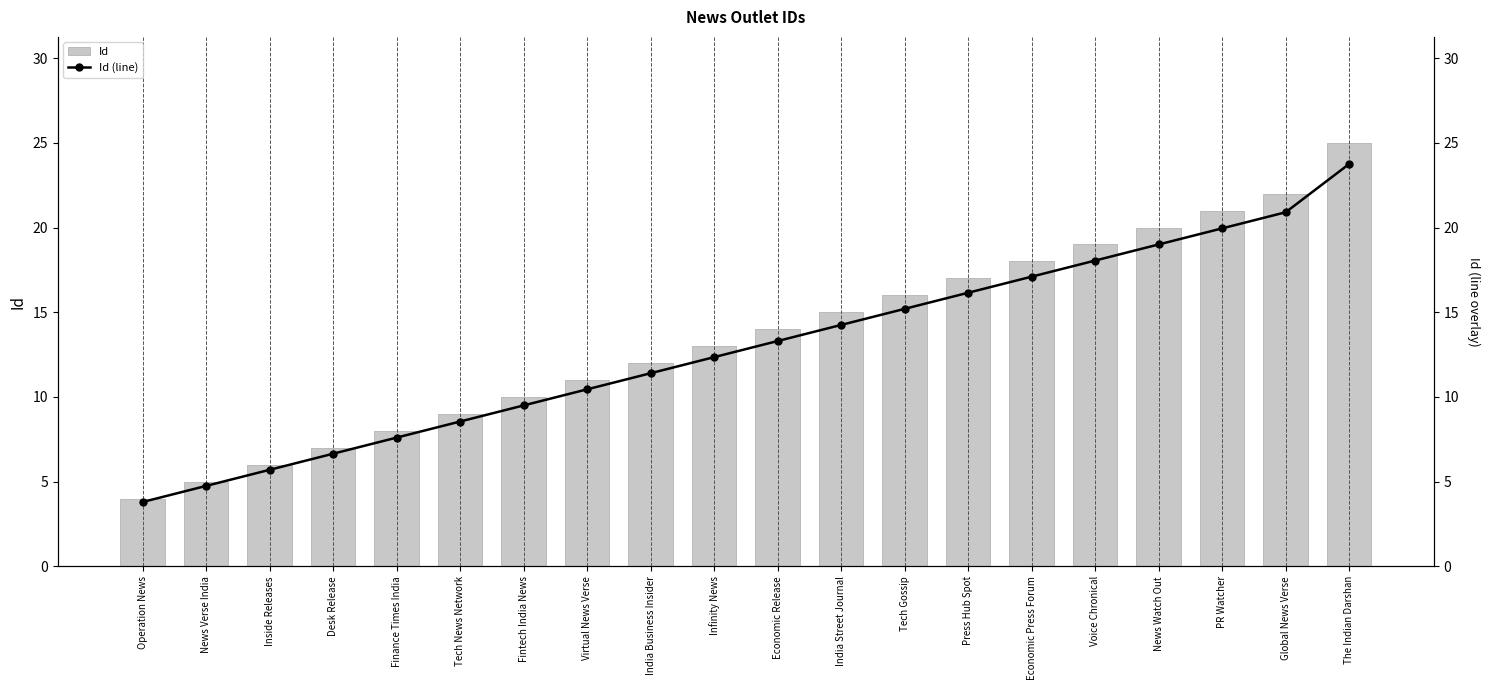

True or false: Id (line) has a value of 12.3 at Infinity News.

True